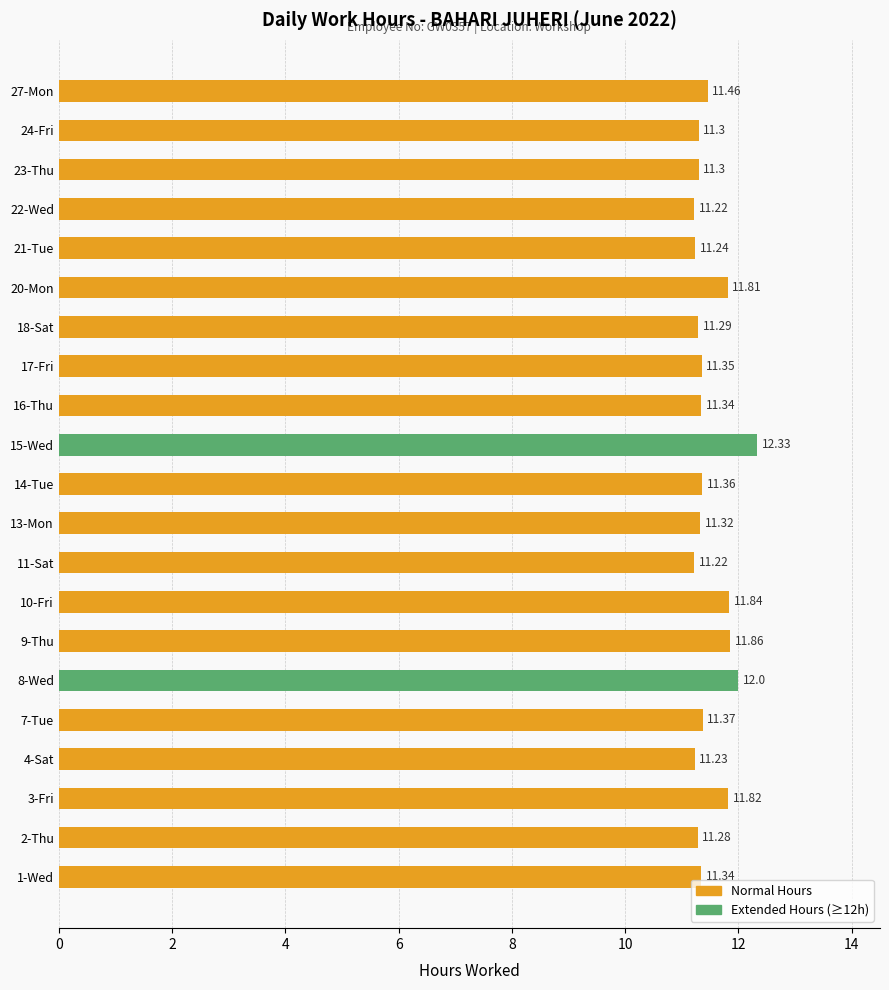

What is the smallest value displayed?

11.2